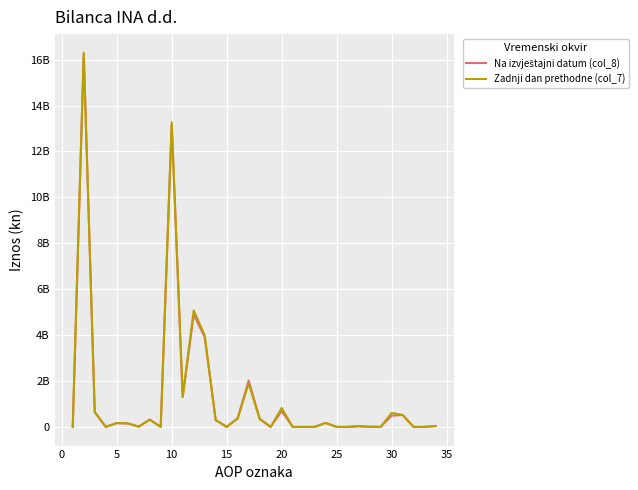

True or false: Zadnji dan prethodne (col_7) has more than 2 interior local peaks.

True